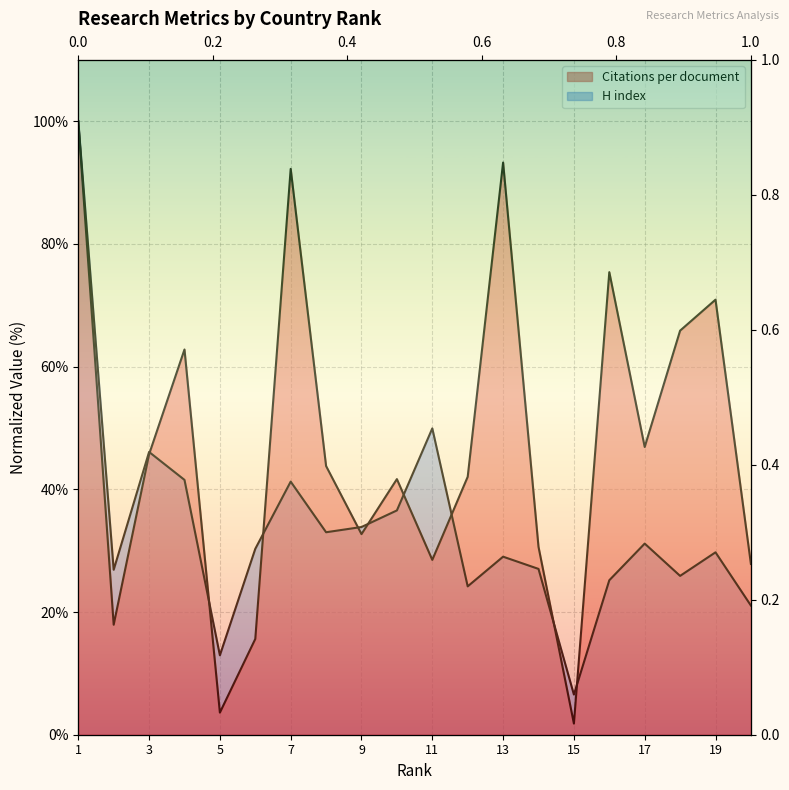

True or false: H index has more than 2 points higher than both neighbors.

True